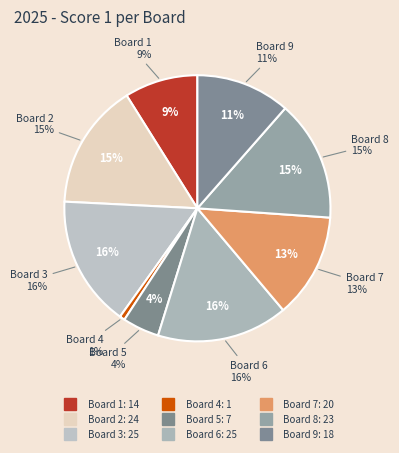

To the nearest percent, what is the difference between the Board 2 and Board 7 slice percentages?

3%